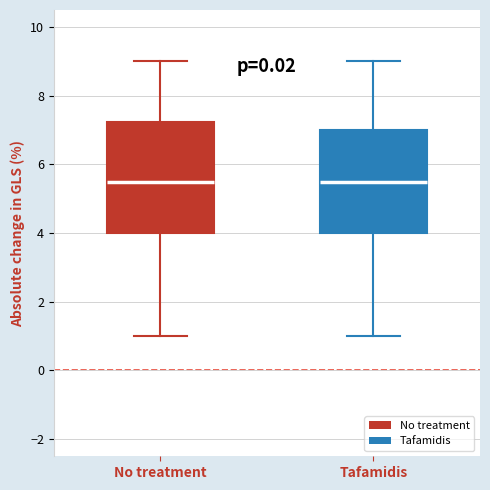

Comparing the boxes themselves (not the whiskers), which one is the tallest?

No treatment